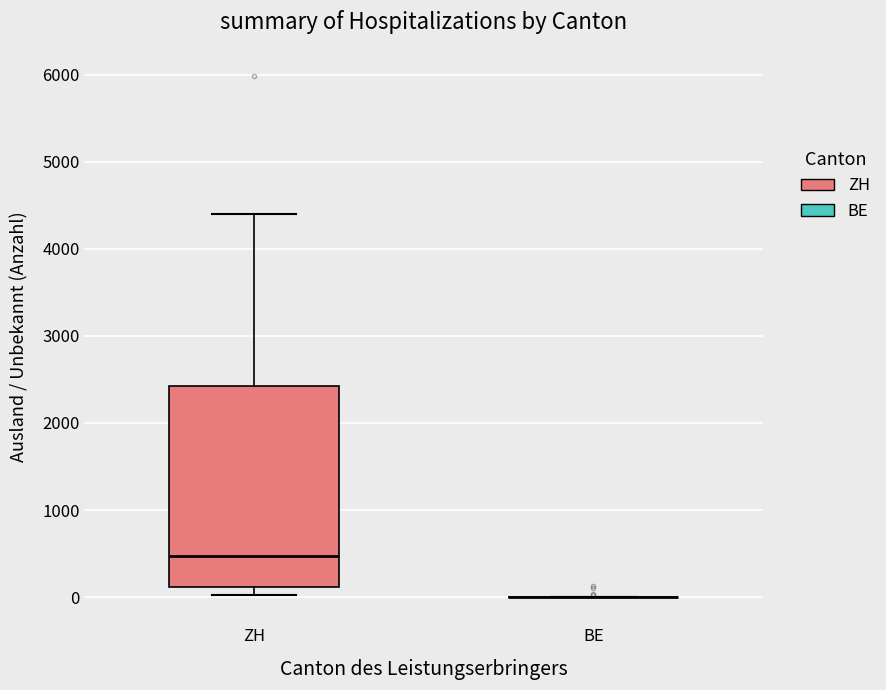

Comparing the boxes themselves (not the whiskers), which one is the tallest?

ZH